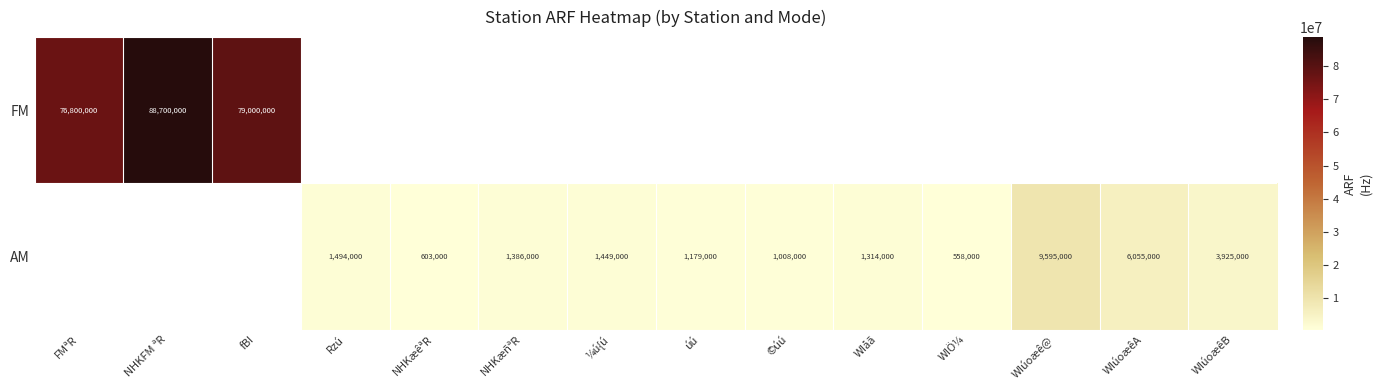

What is the sum of the AM values at ¼ú{ú and WIúoæêA?

7504000